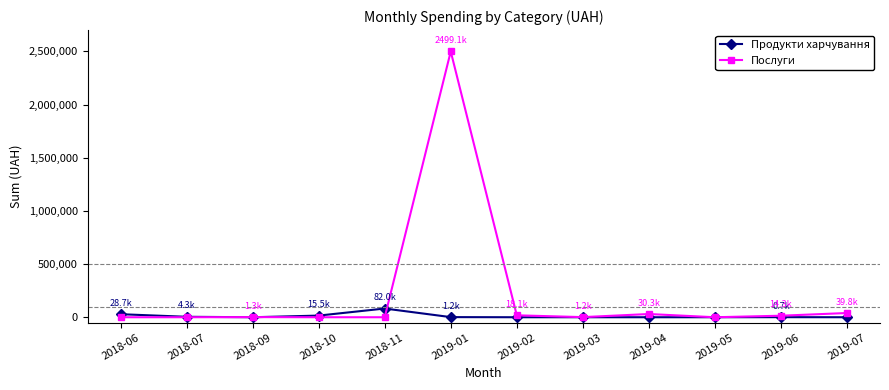

What is the greatest value displayed?

2499075.7